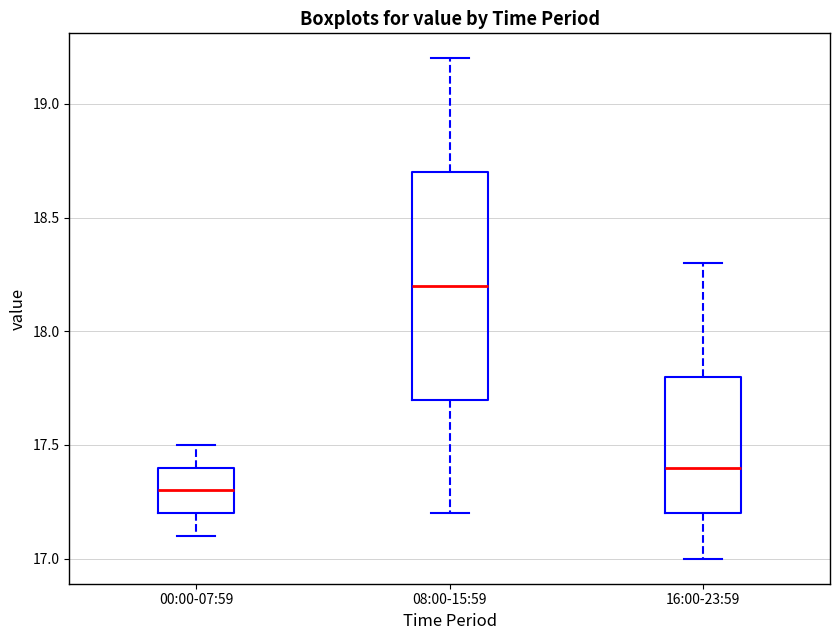

Reading left to right, transcribe this box plot: for each box, give where its median line is, the range the box spans, and where its two whiskers end, as read against the y-axis. The values are not printed on the chart, so give them approximately, as read against the axis.

00:00-07:59: median 17.3, box 17.2 to 17.4, whiskers 17.1 to 17.5
08:00-15:59: median 18.2, box 17.7 to 18.7, whiskers 17.2 to 19.2
16:00-23:59: median 17.4, box 17.2 to 17.8, whiskers 17.0 to 18.3